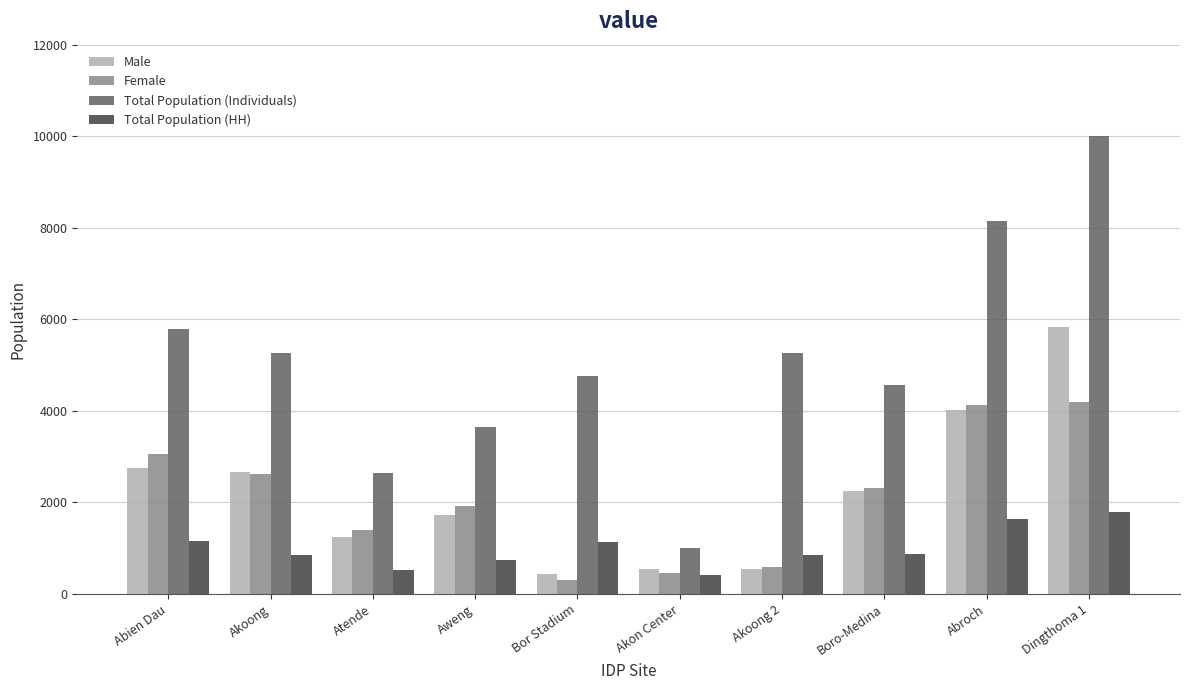

Rank the series by their maximum value, from highest to lowest.

Total Population (Individuals), Male, Female, Total Population (HH)